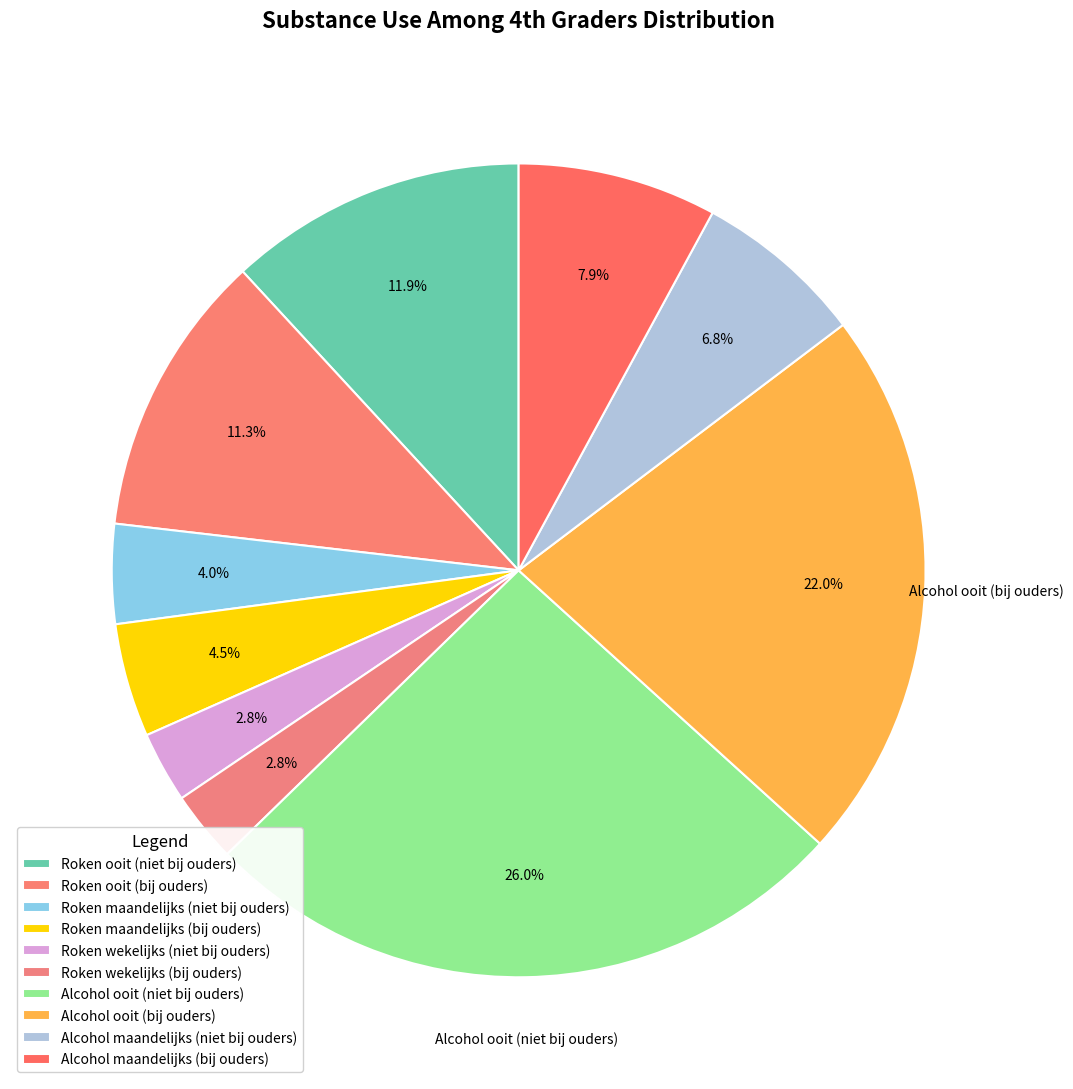

What percentage is the Roken wekelijks (bij ouders) slice, to the nearest percent?

3%